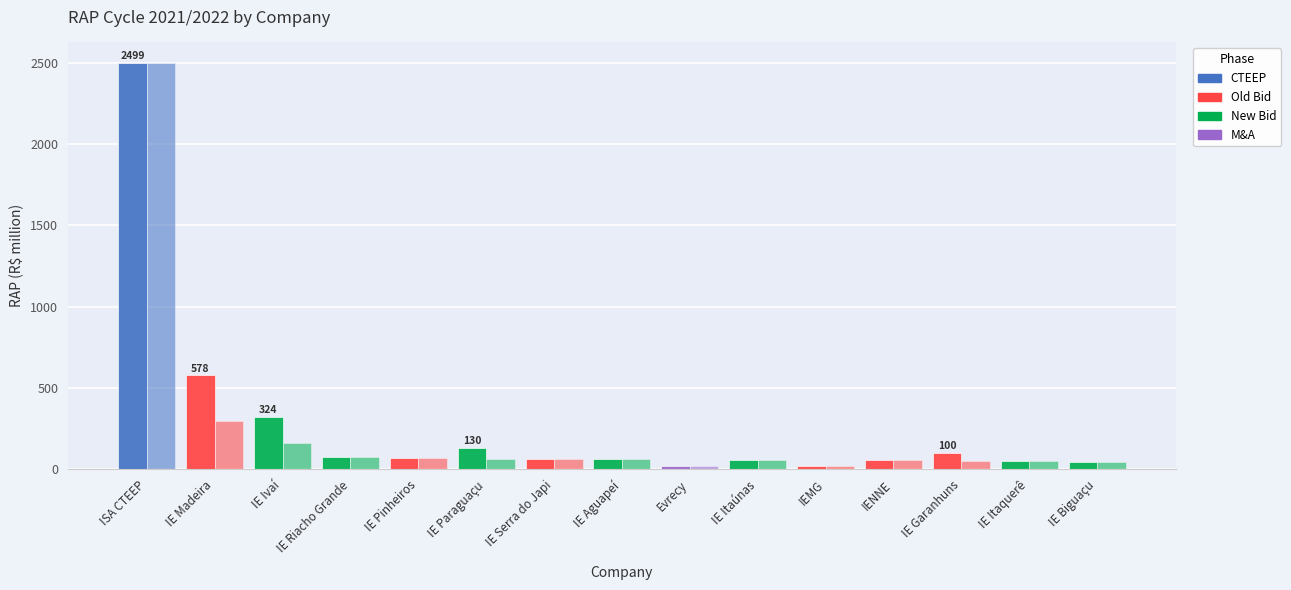

How many data points does each series have?

15